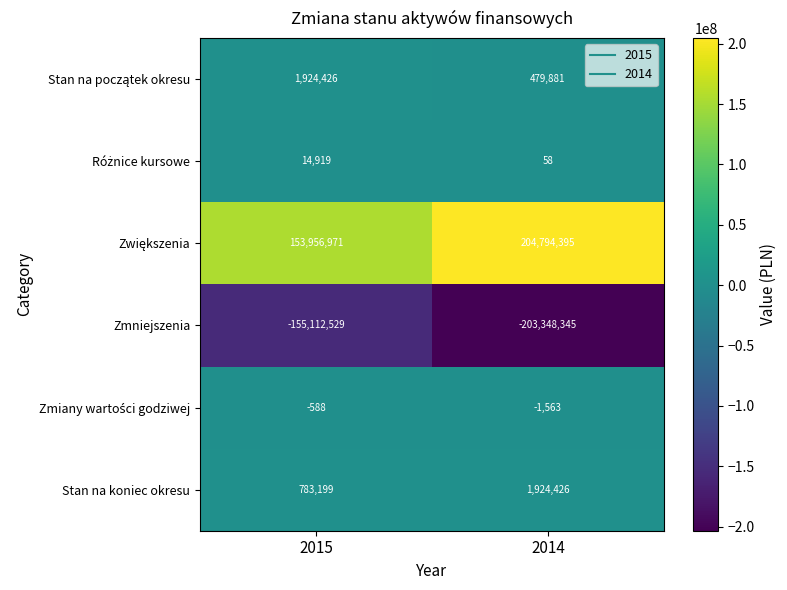

What is the spread (max minus min) of values at 2014?

408142740